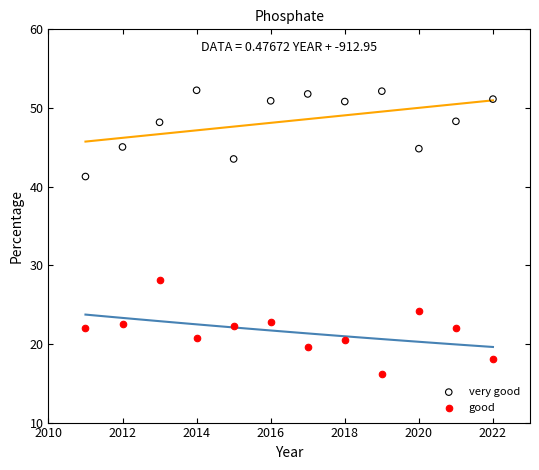

Across all data points, what is the range of Y values (max minus min)?

36.0